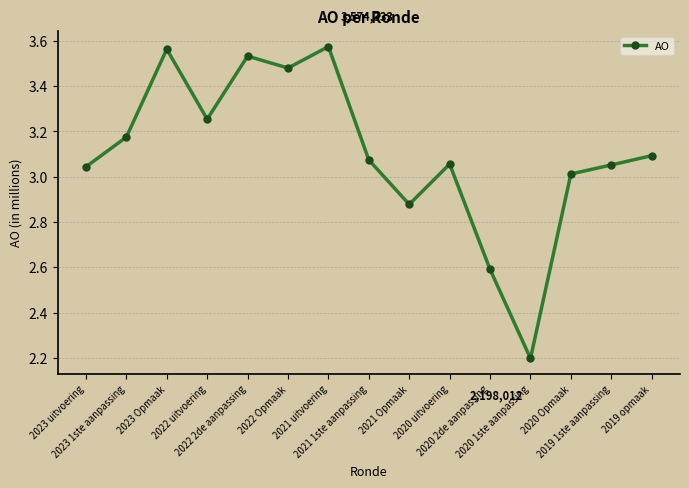

Is this an area chart (filled region under the line)?

No